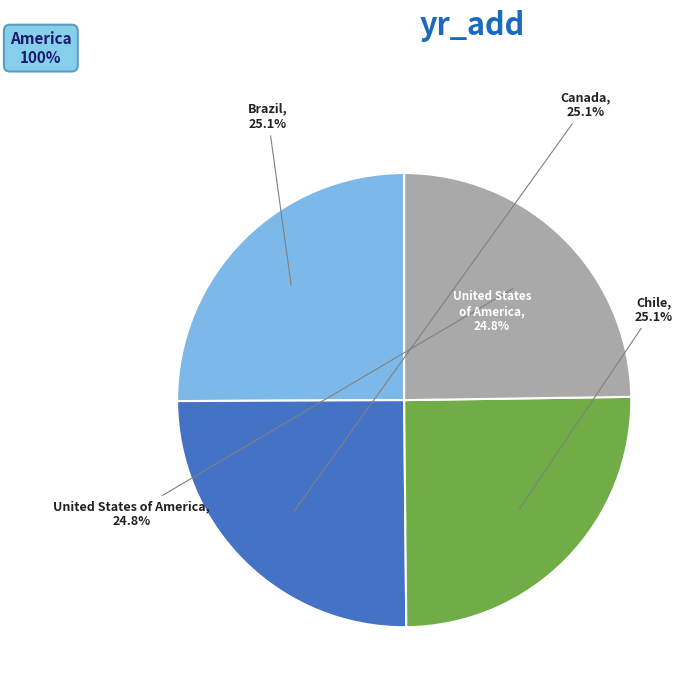

Count the number of slices in the pie.

4